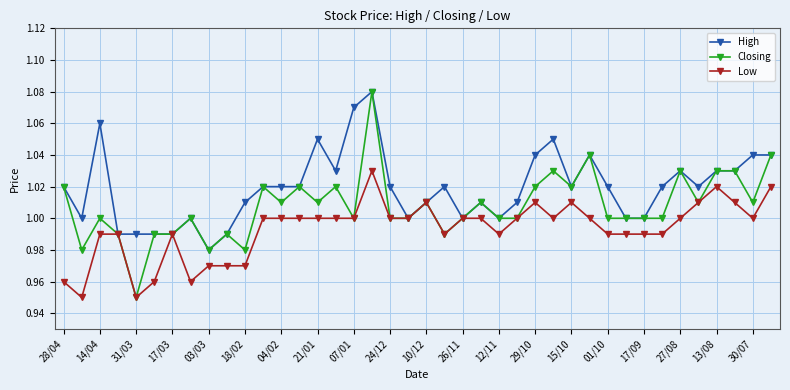

True or false: Low has more than 1 points higher than both neighbors.

True